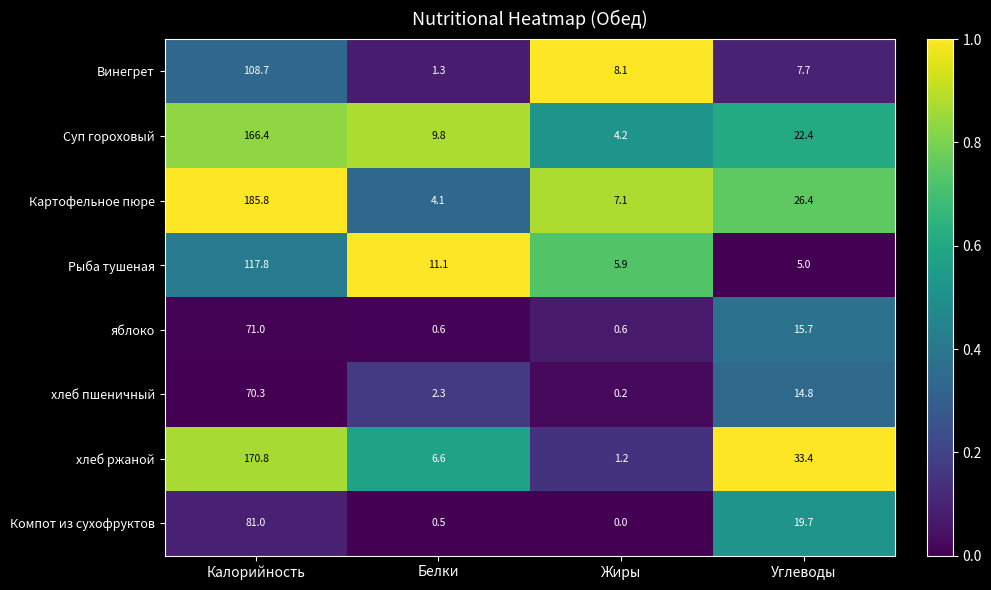

Is it true that Рыба тушеная equals 19.0 at Белки?

False